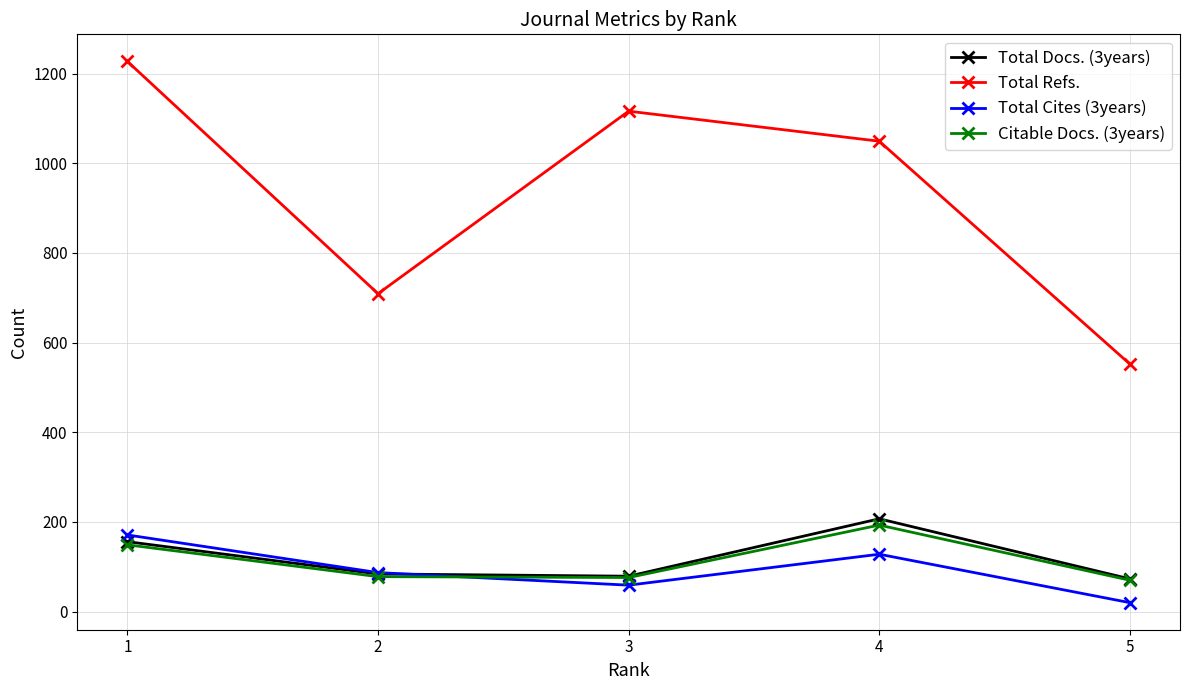

List the labels in order of Total Refs. value, largest first.

1, 3, 4, 2, 5